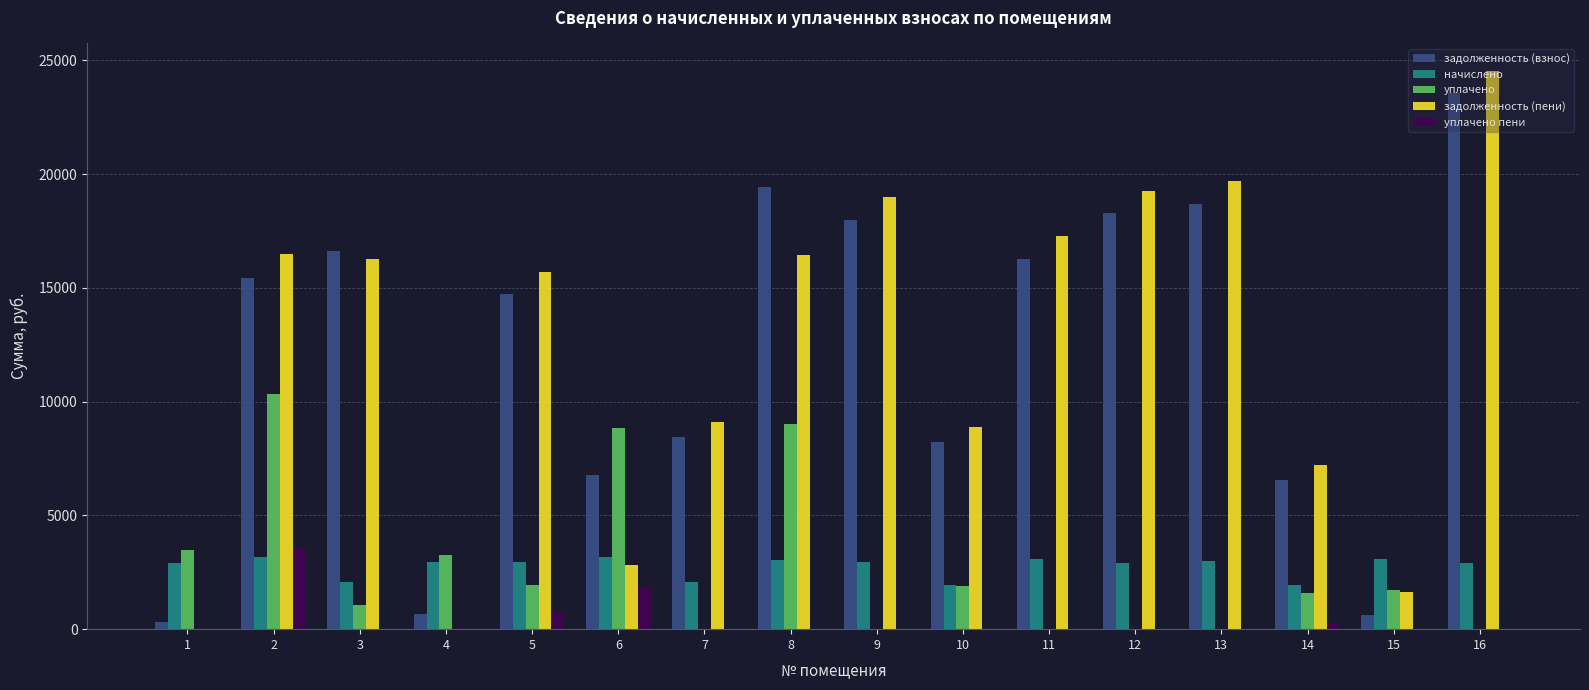

Between 4 and 16, which series saw the biggest shift?

задолженность (пени)